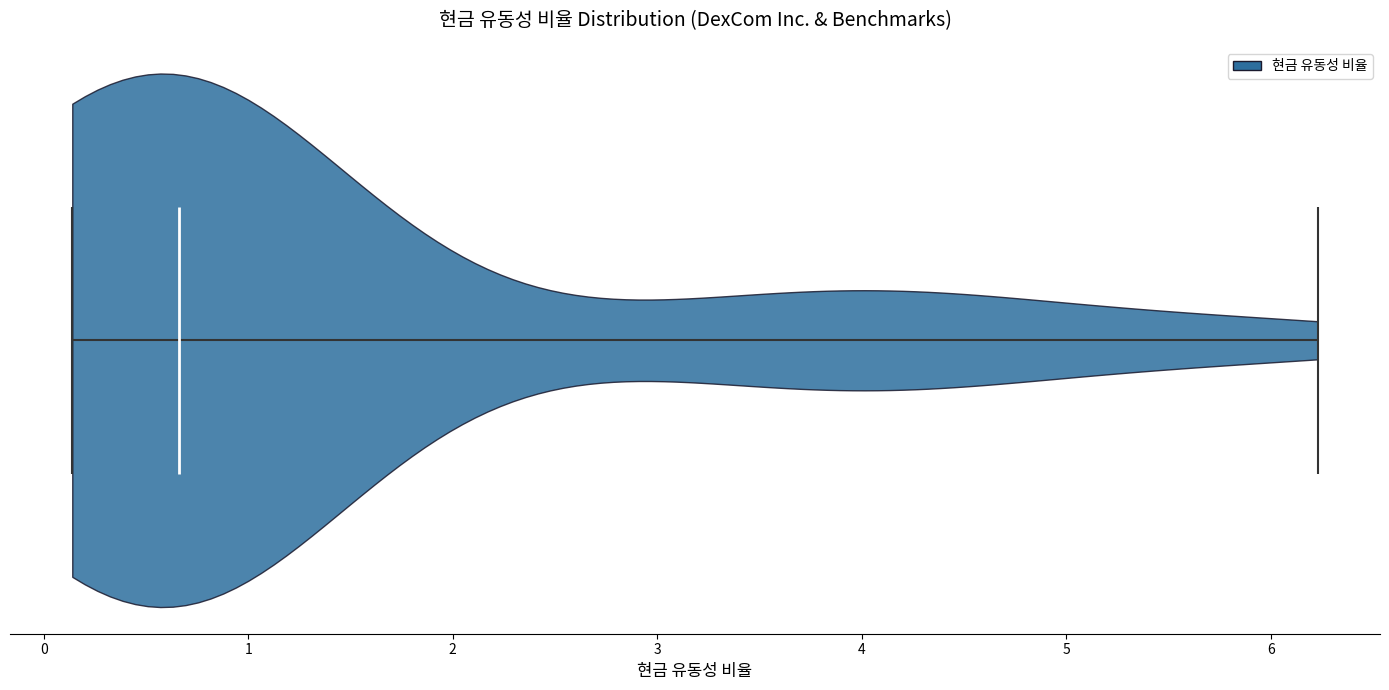

Read this violin plot against the x-axis: where its median line is, and the lowest and highest points the violin reaches. The values are not printed on the chart, so give them approximately, as read against the axis.

median line 0.7, lowest point 0.1, highest point 6.2